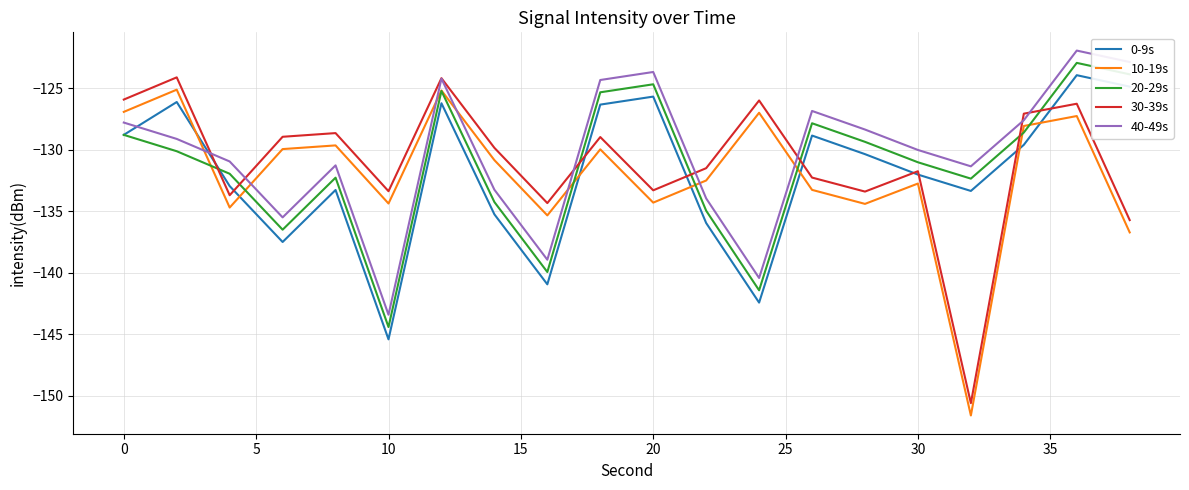

True or false: 40-49s and 20-29s intersect in this chart.

False